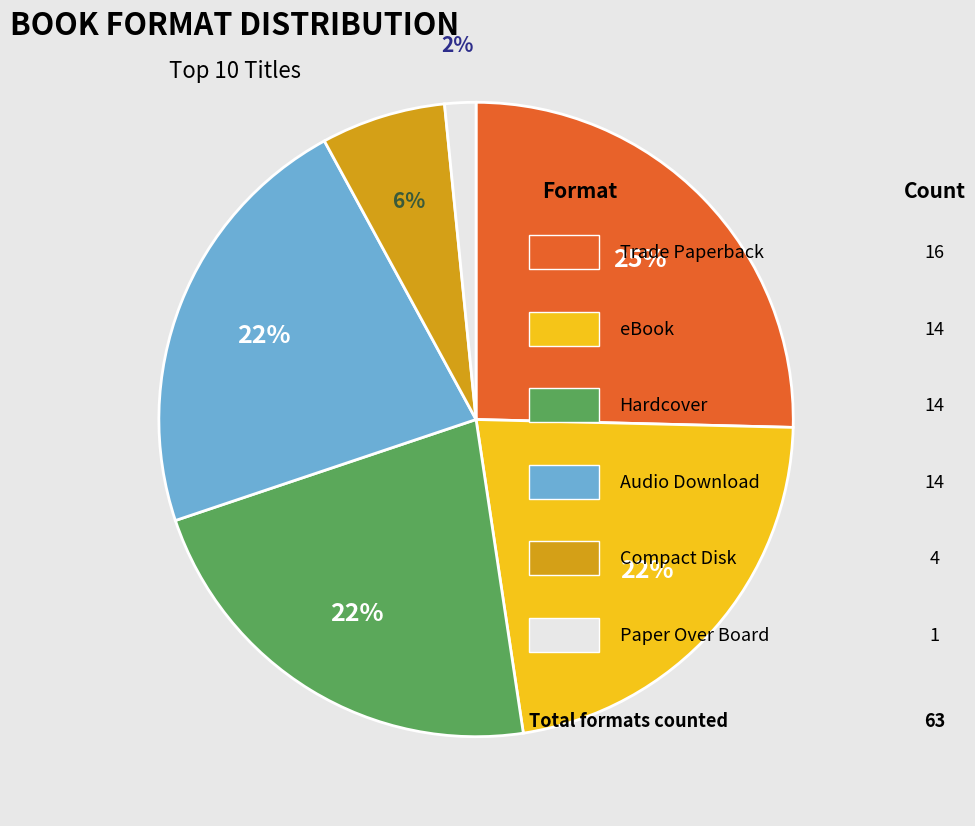

Does any single category account for the majority?

No